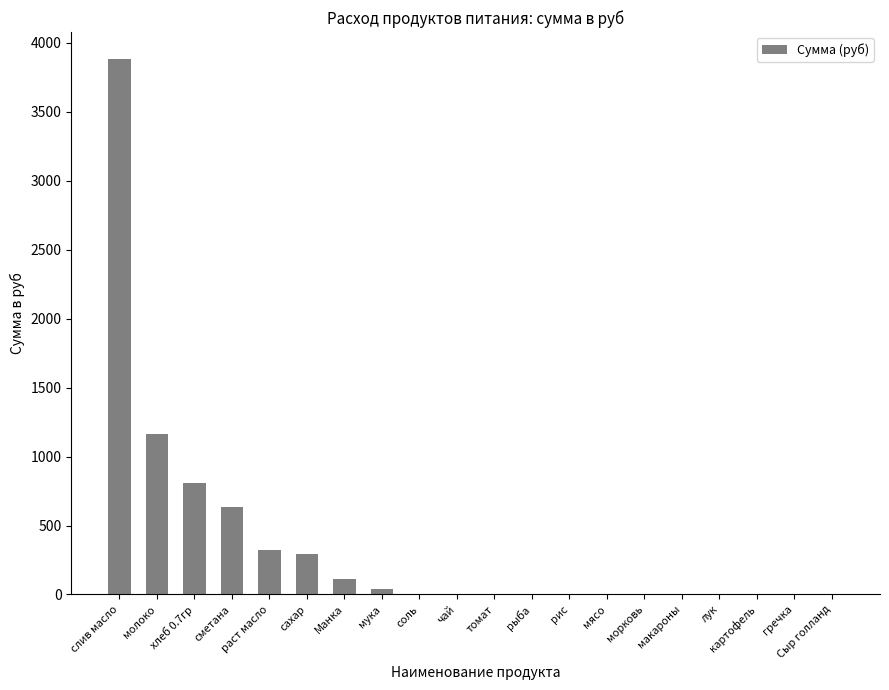

Count the number of values greater than 0.

9